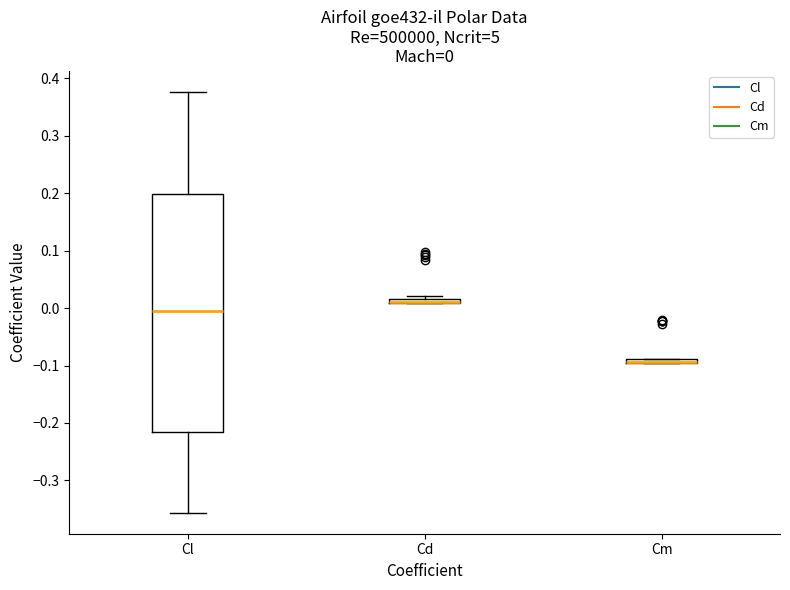

Which box is the tallest, from its lower edge to its upper edge?

Cl